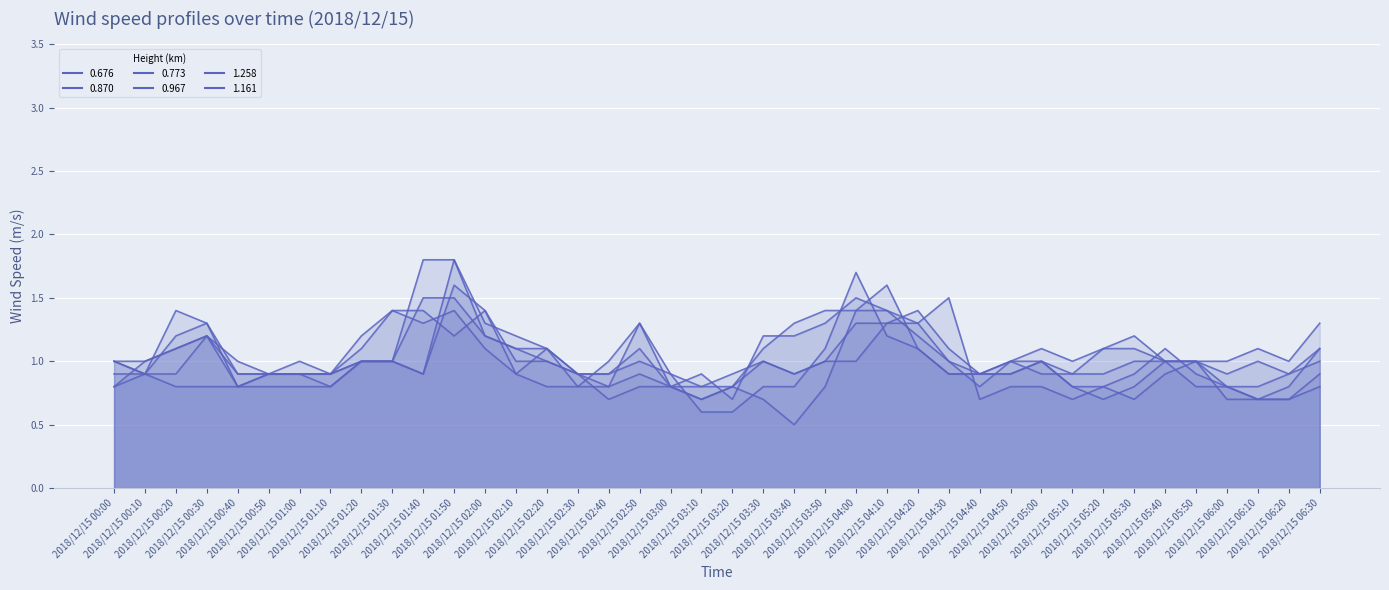

What is the maximum value shown in the chart?

1.8